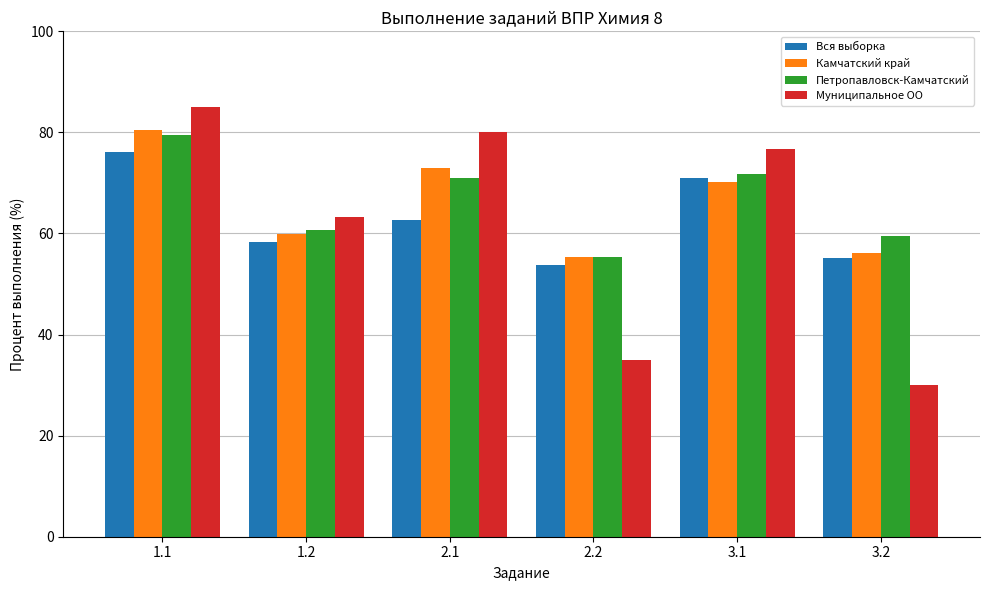

List the series in order of their peak value, lowest first.

Вся выборка, Петропавловск-Камчатский, Камчатский край, Муниципальное ОО